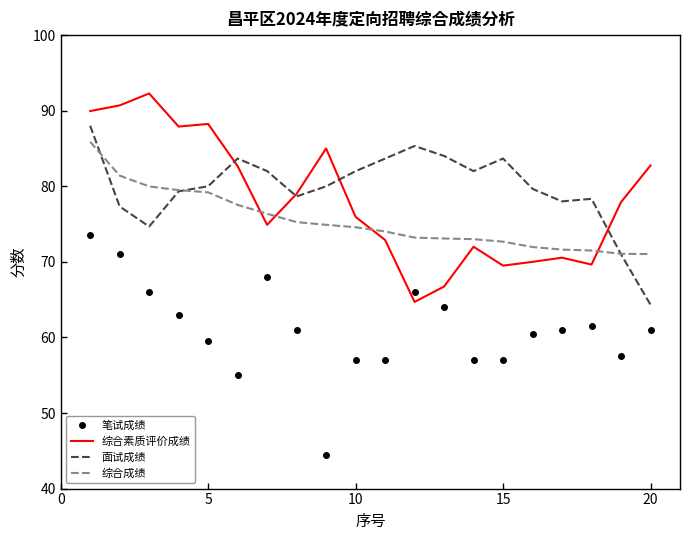

True or false: 笔试成绩 and 综合成绩 intersect in this chart.

False